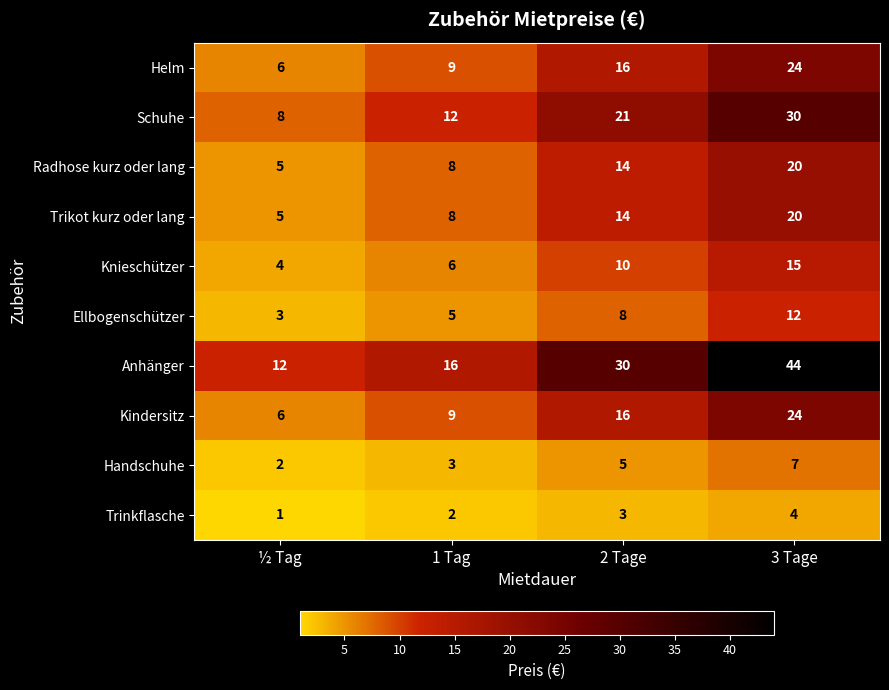

Rank the categories by Trinkflasche value from lowest to highest.

½ Tag, 1 Tag, 2 Tage, 3 Tage